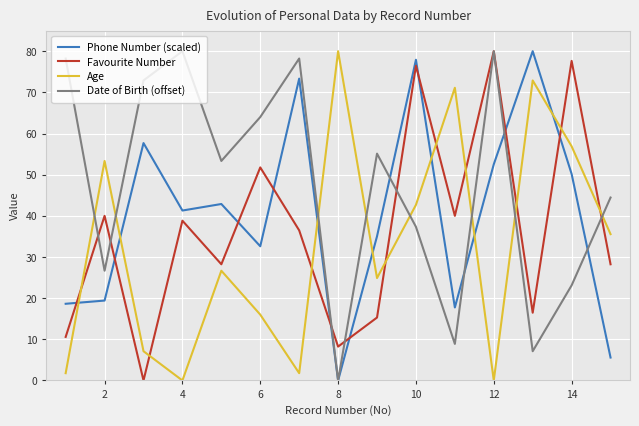

What is the maximum value for Favourite Number?

80.0